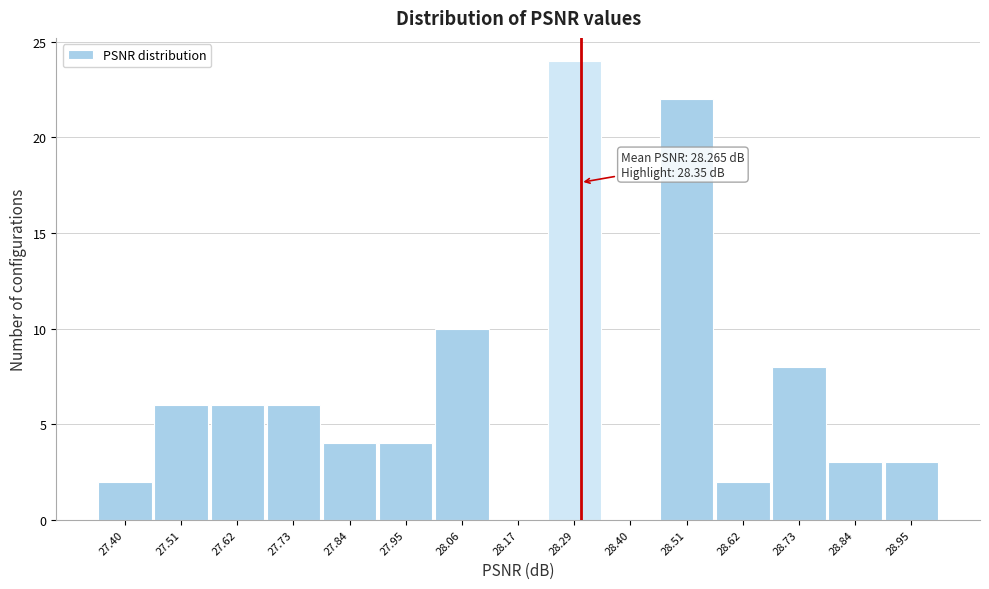

Reading left to right, transcribe all the data shown in this chart.

27.40=2	27.51=6	27.62=6	27.73=6	27.84=4	27.95=4	28.06=10	28.17=0	28.29=24	28.40=0	28.51=22	28.62=2	28.73=8	28.84=3	28.95=3